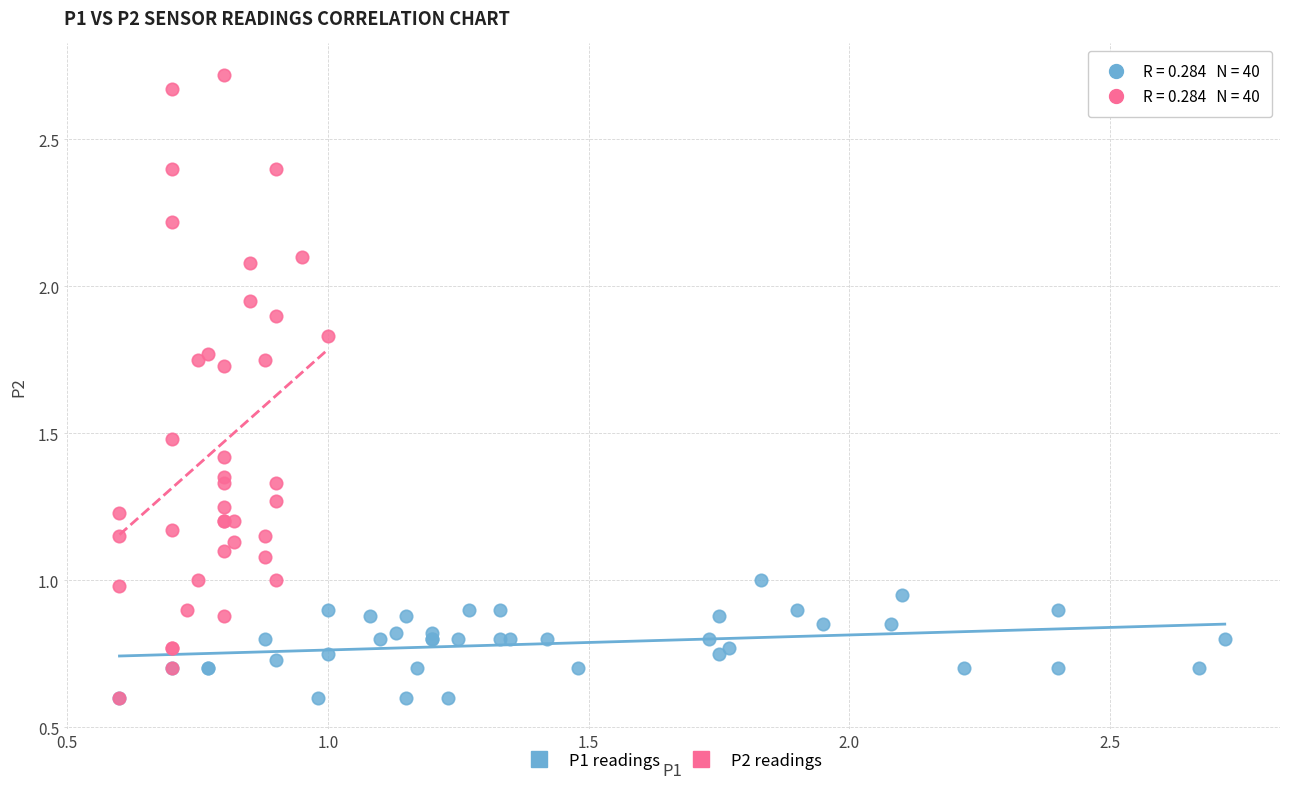

Which series contains the highest Y value?

P2 readings